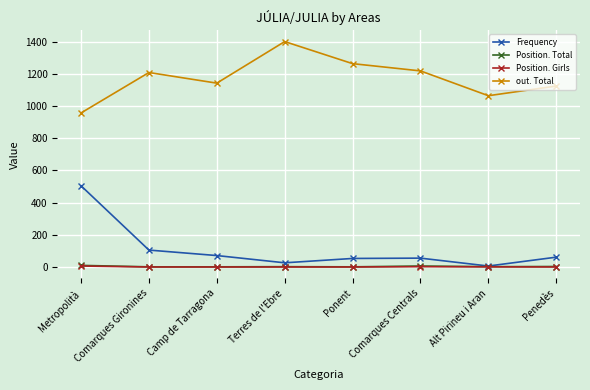

What is the difference between the maximum and minimum values in the Frequency series?

498